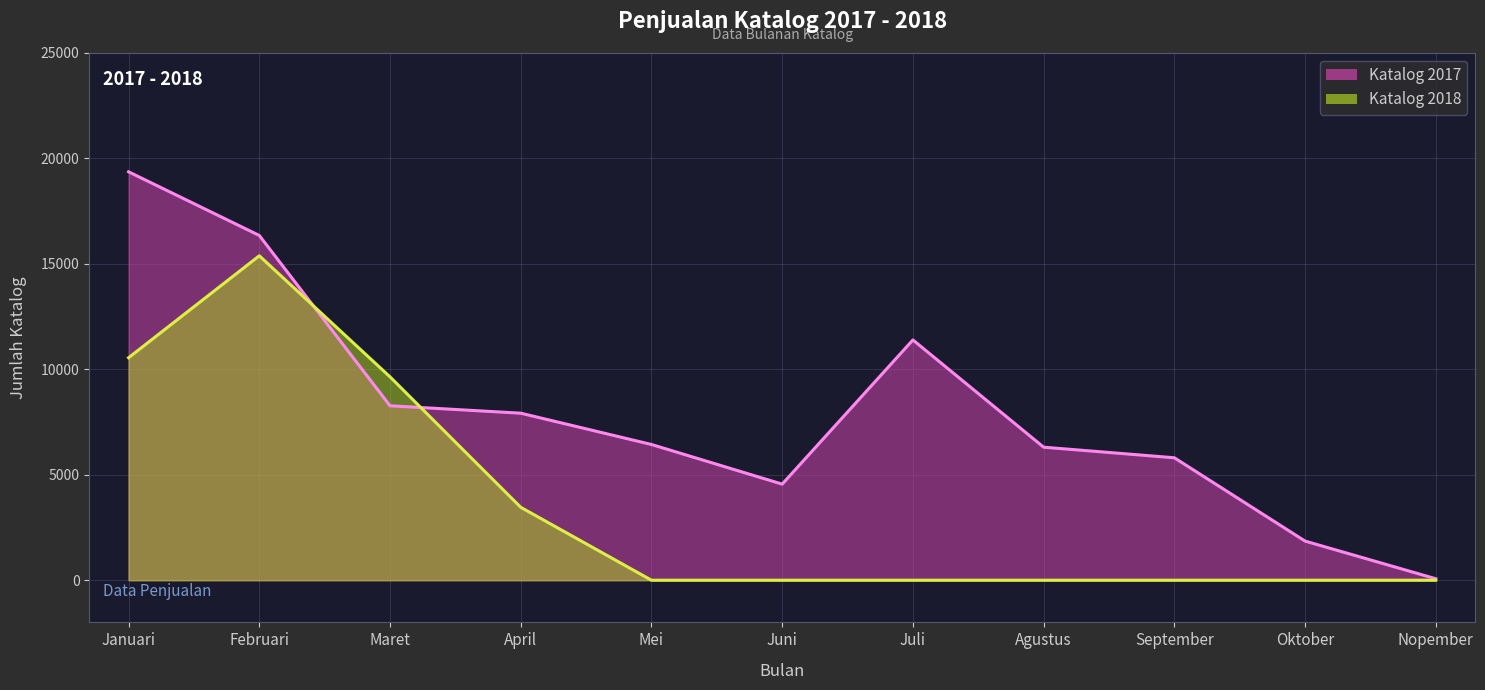

At Februari, list the series in order from largest to smallest.

Katalog 2017, Katalog 2018